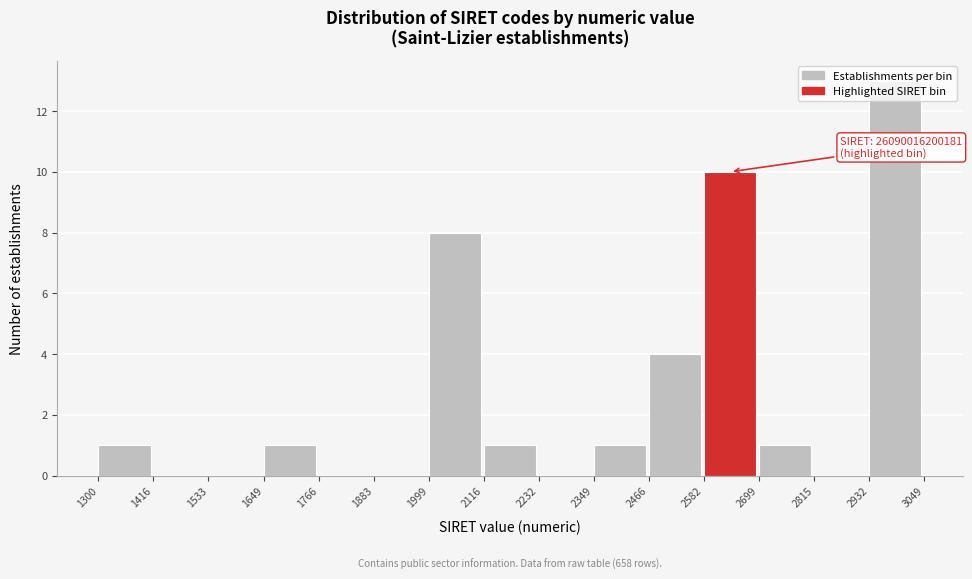

What is the greatest value displayed?

13